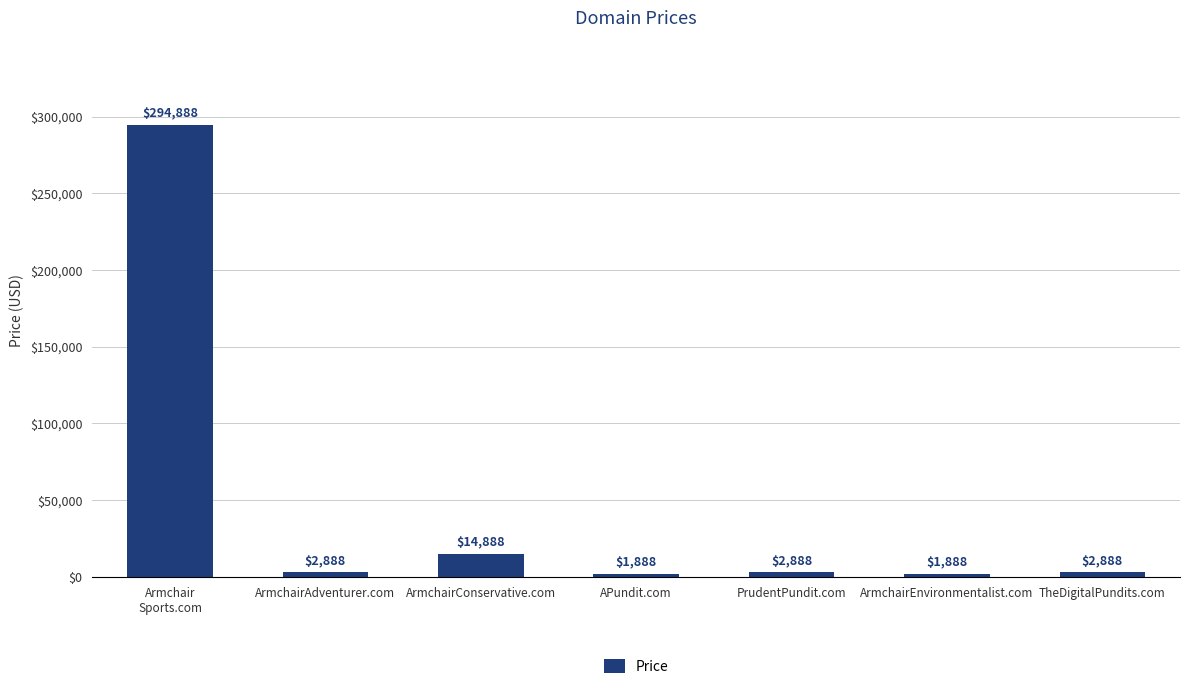

What is the maximum value shown in the chart?

294888